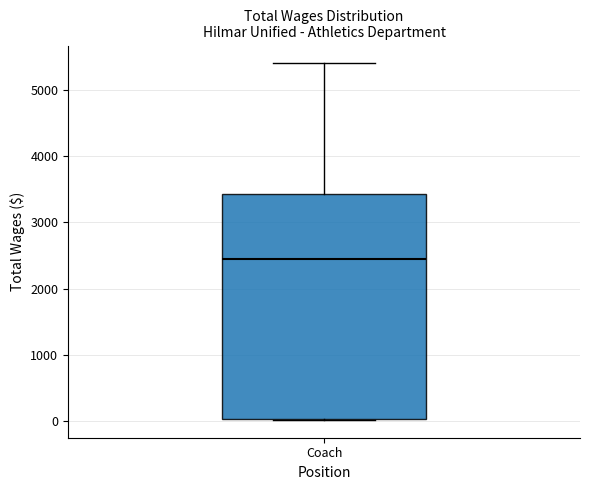

Transcribe this box plot: give where the median line is, the range the box spans, and where the two whiskers end, as read against the y-axis. The values are not printed on the chart, so give them approximately, as read against the axis.

median 2500, box 0 to 3400, whiskers 0 to 5400